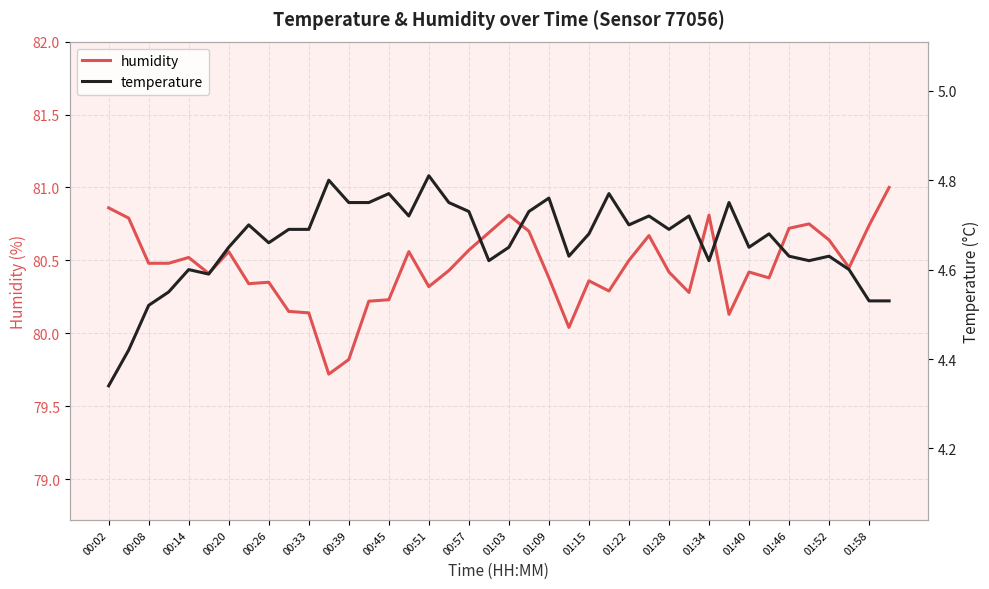

How many lines are shown in the chart?

2